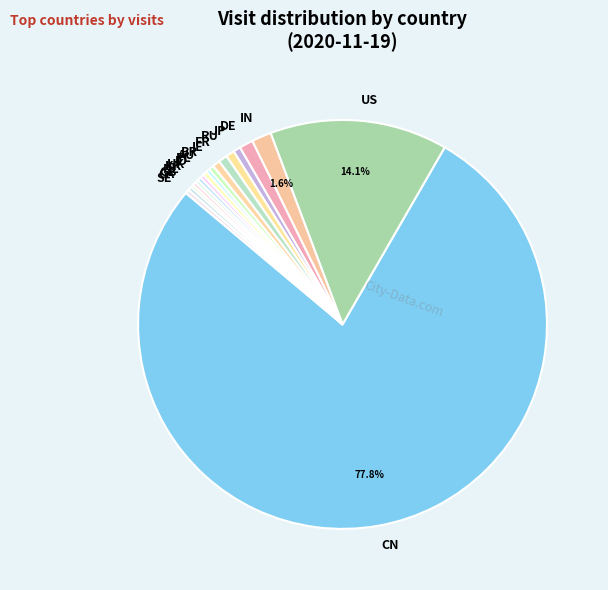

Is the sum of RU and DE greater than half?

No